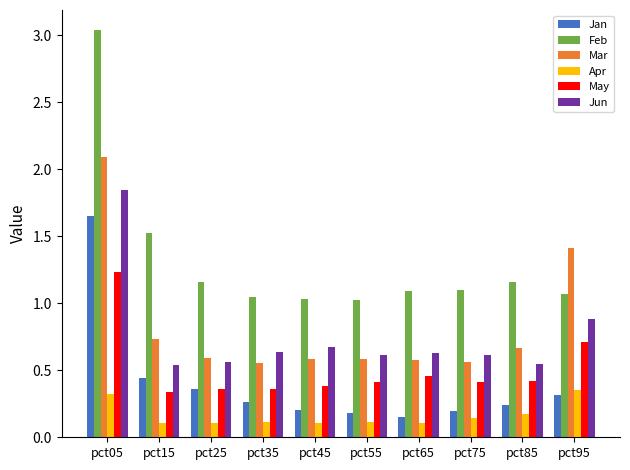

How many series are shown in this chart?

6